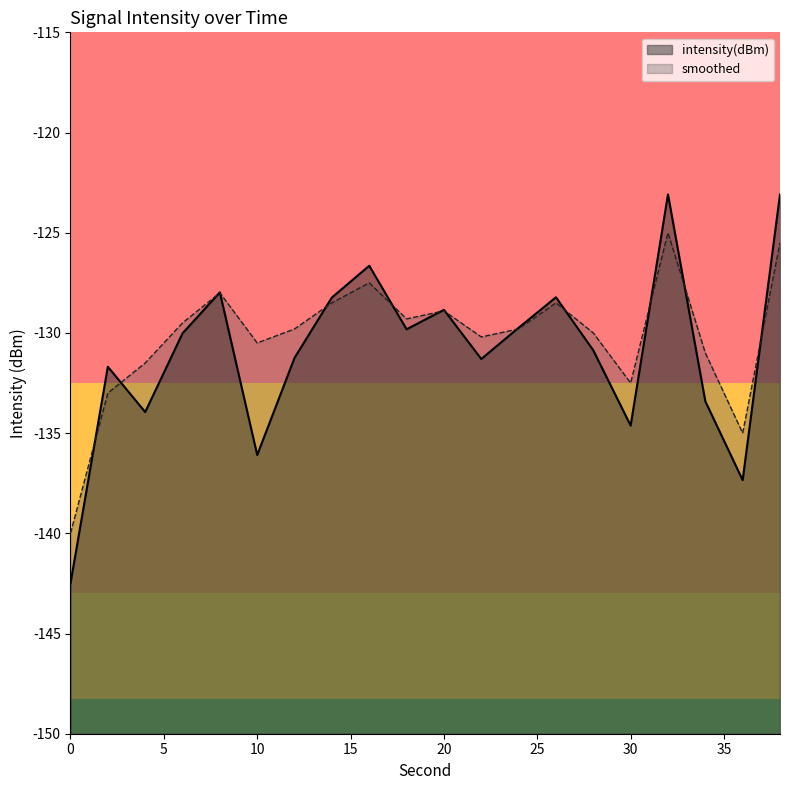

How many values in the smoothed series exceed -129?

7